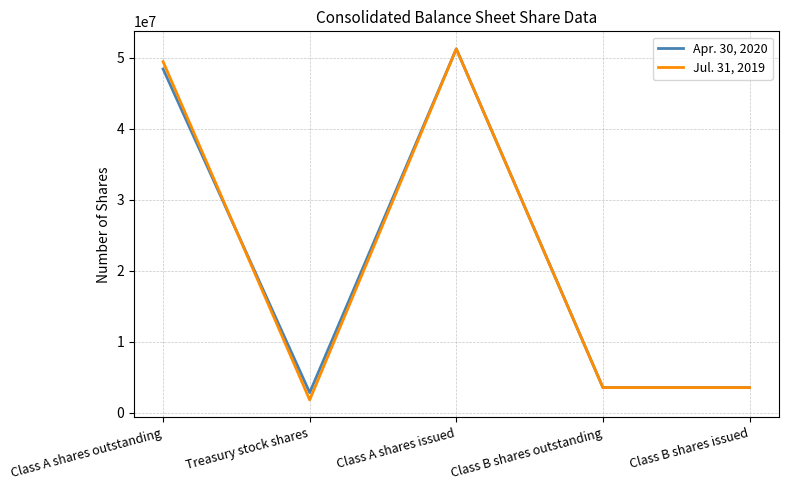

What is the total value across all series at Class A shares outstanding?

97890458